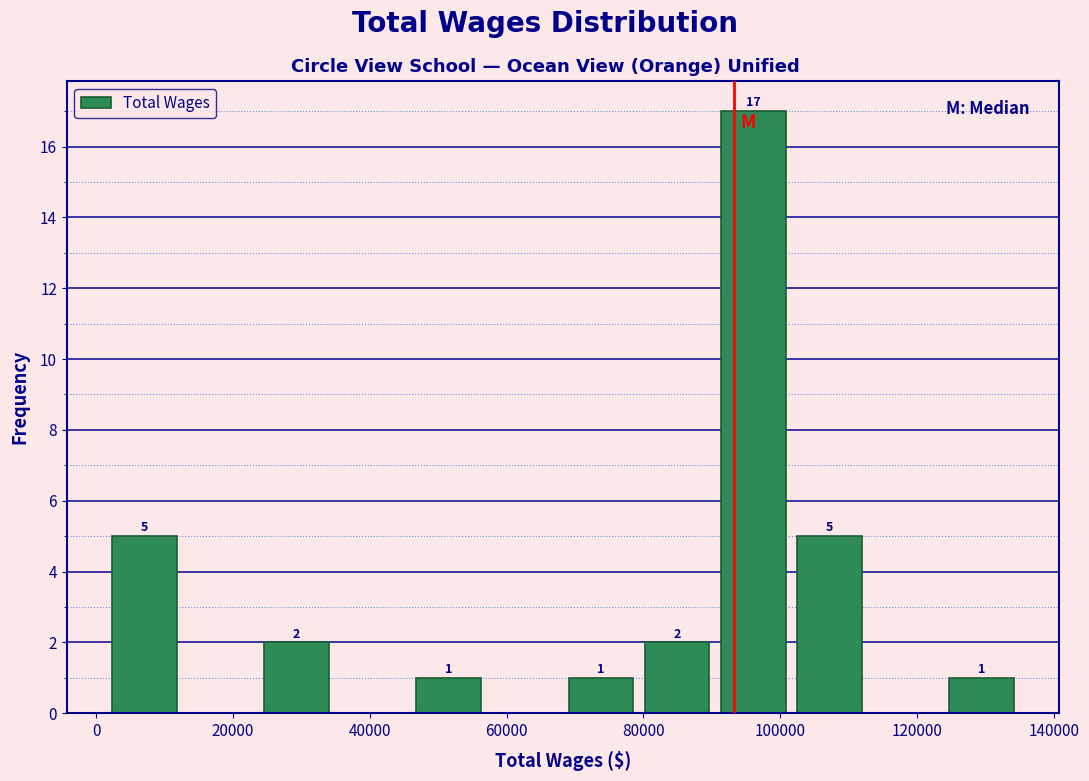

Over which range of the x-axis is the bar tallest?

90000 to 102000